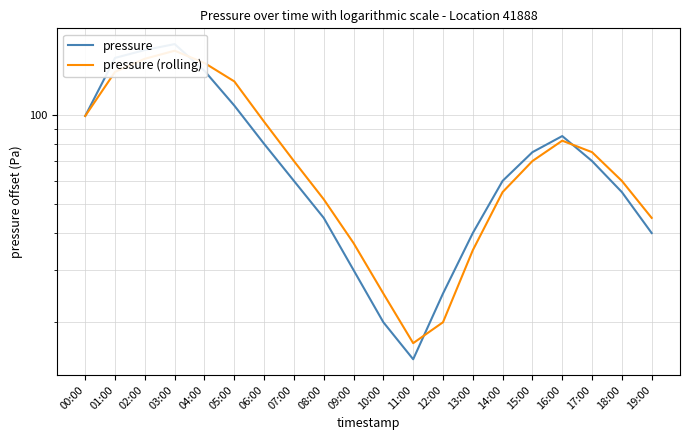

Where is the first local minimum for pressure (rolling)?

11:00